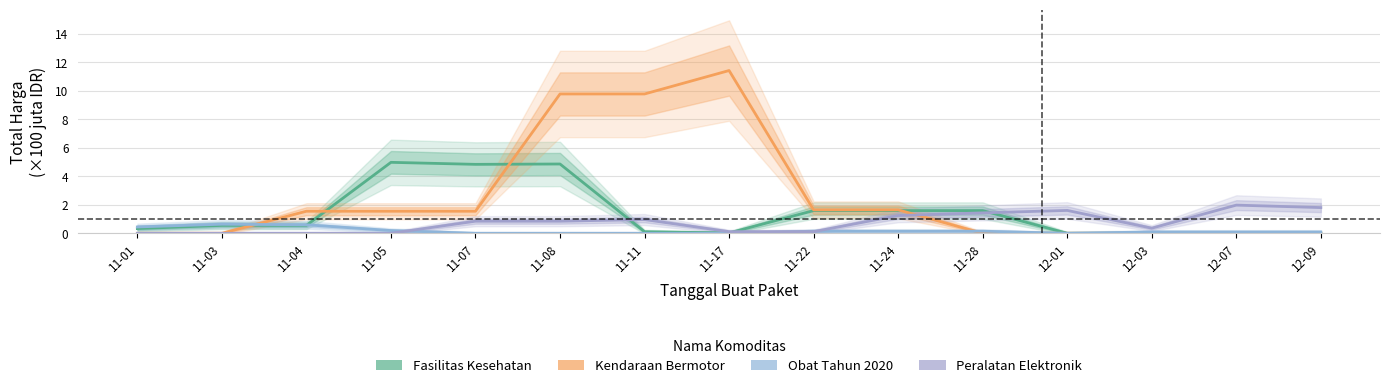

Which series has the largest total across all categories?

Kendaraan Bermotor